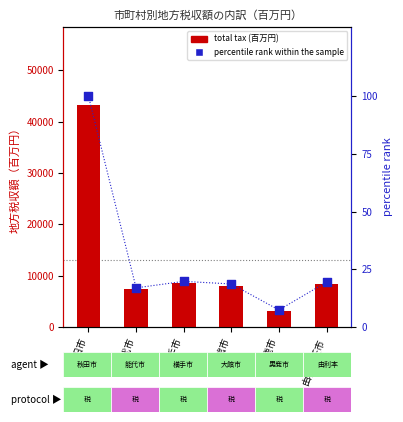

Which series contains the highest Y value?

total tax (百万円)